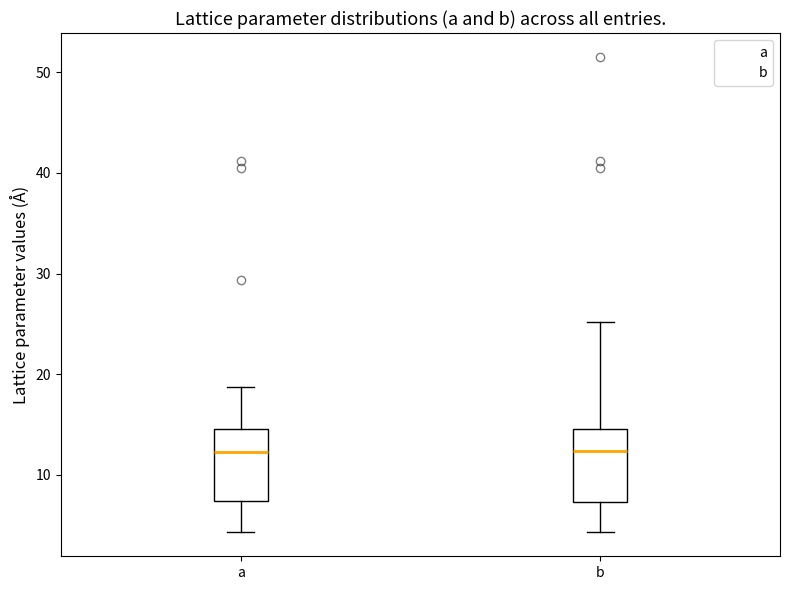

Reading left to right, transcribe this box plot: for each box, give where its median line is, the range the box spans, and where its two whiskers end, as read against the y-axis. The values are not printed on the chart, so give them approximately, as read against the axis.

a: median 12, box 7 to 15, whiskers 4 to 19
b: median 12, box 7 to 15, whiskers 4 to 25